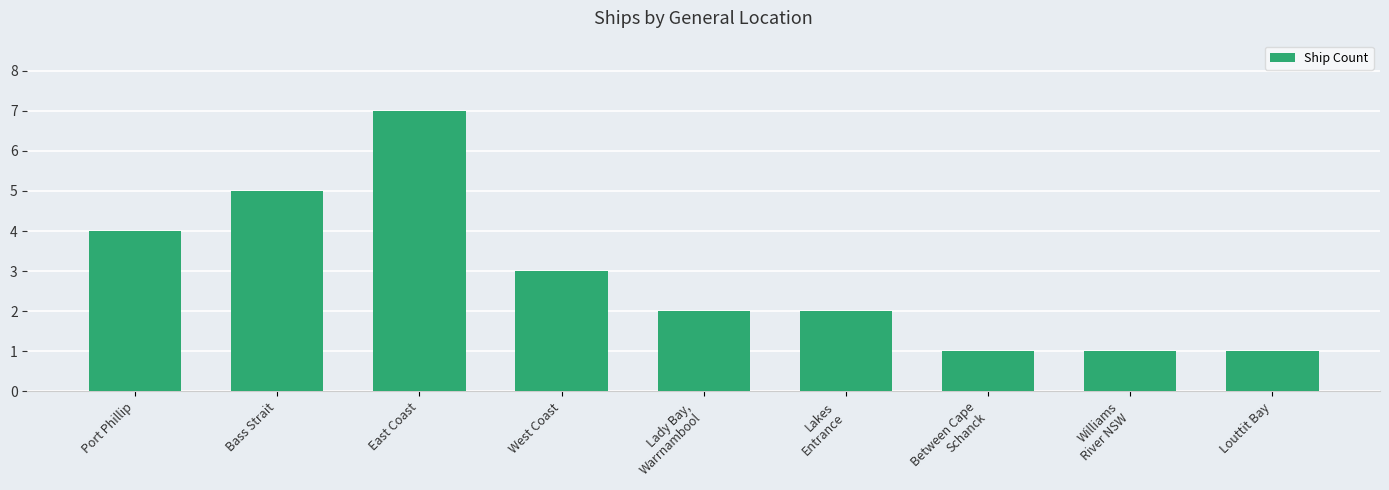

What is the greatest value displayed?

7